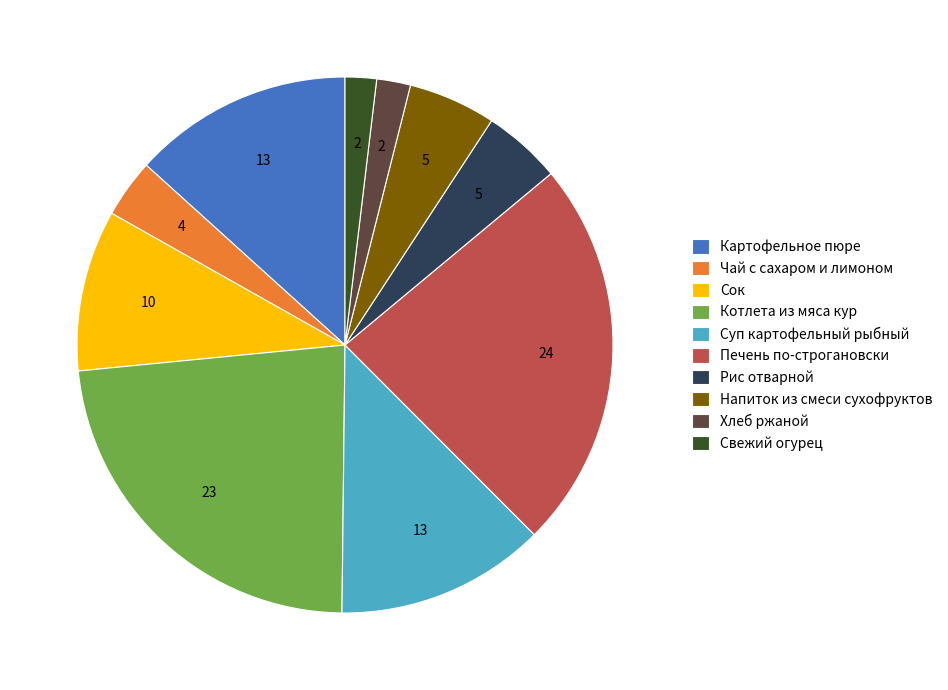

How many slices are in this pie chart?

10